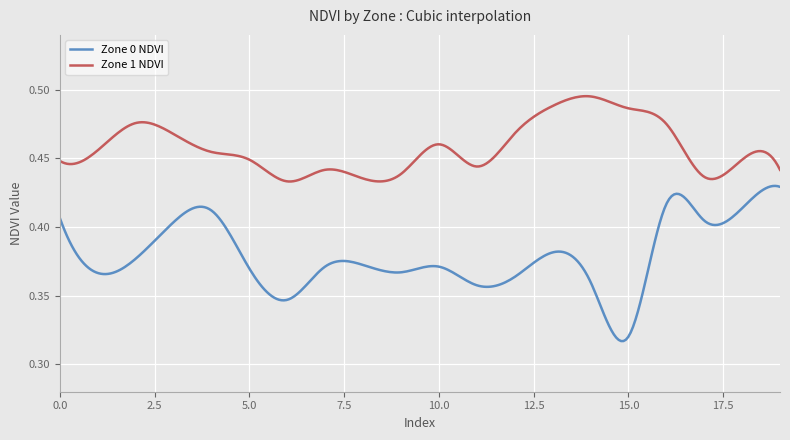

Rank the series by their maximum value, from highest to lowest.

Zone 1 NDVI, Zone 0 NDVI